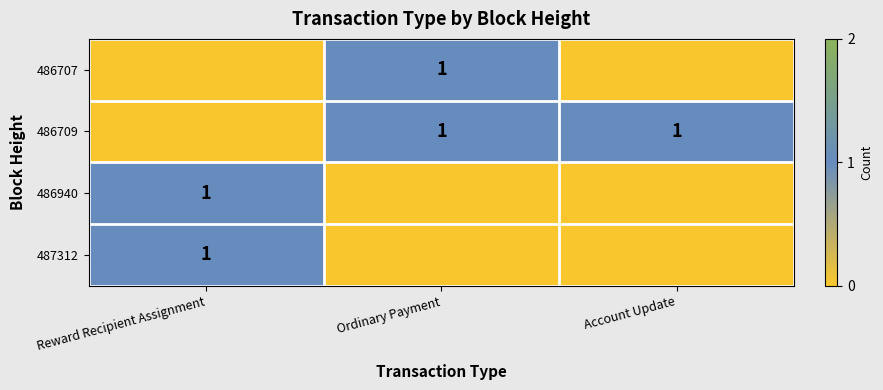

The 486709 series shows 1 at Ordinary Payment. True or false?

True